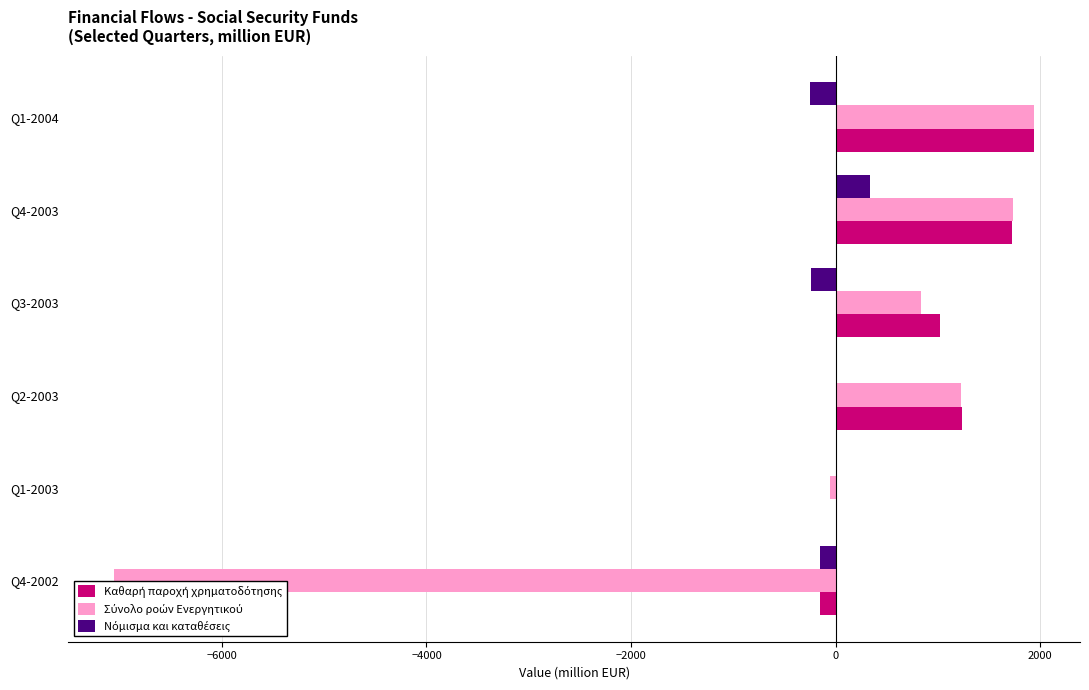

Does the chart contain stacked bars?

No